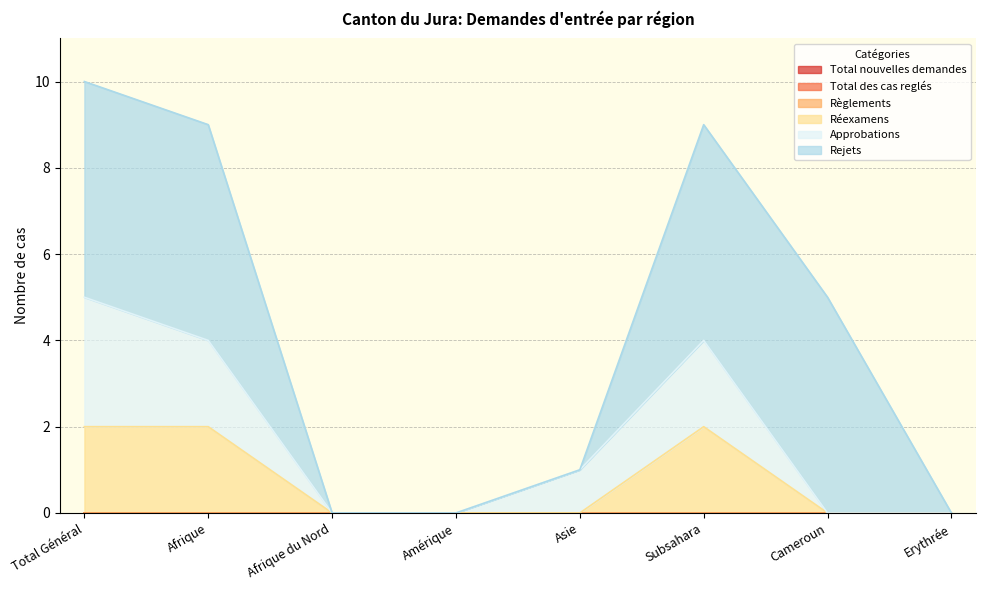

True or false: Total des cas reglés has more than 2 points higher than both neighbors.

False